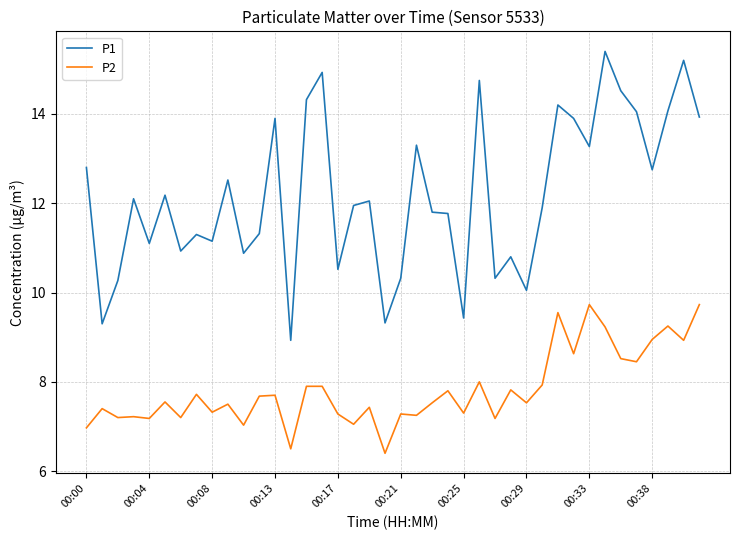

What is the difference between the maximum and minimum values in the P1 series?

6.5